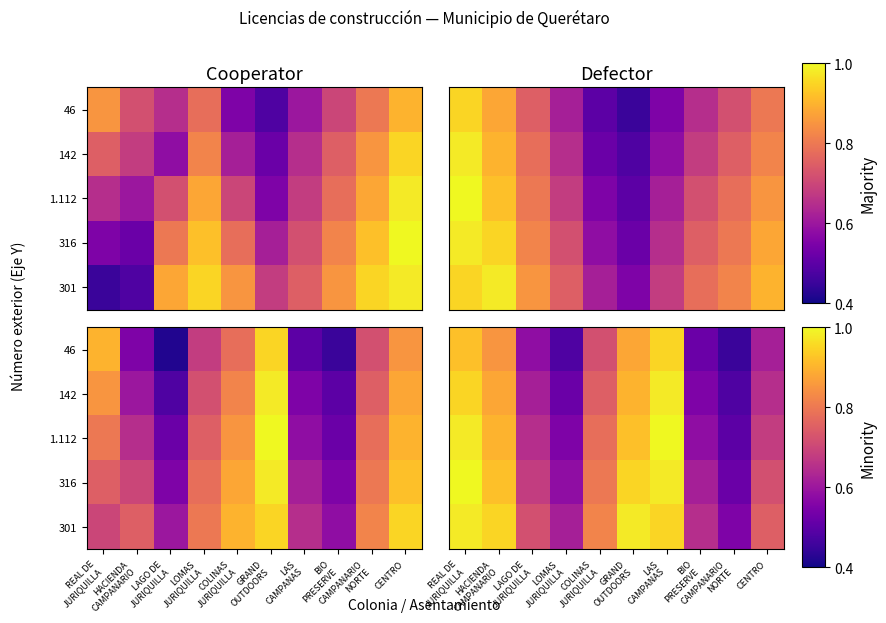

What value does the 142 series have at CAMPANARIO NORTE?

0.5